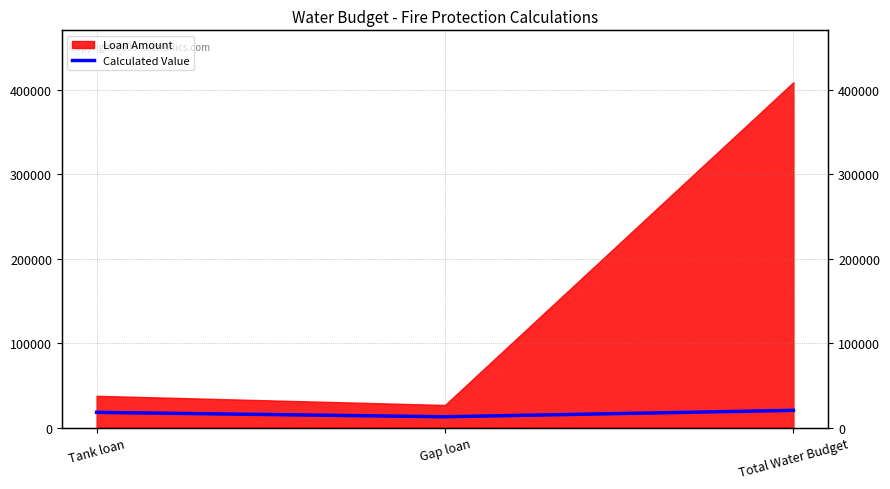

Between Gap loan and Tank loan, which is larger?

Tank loan